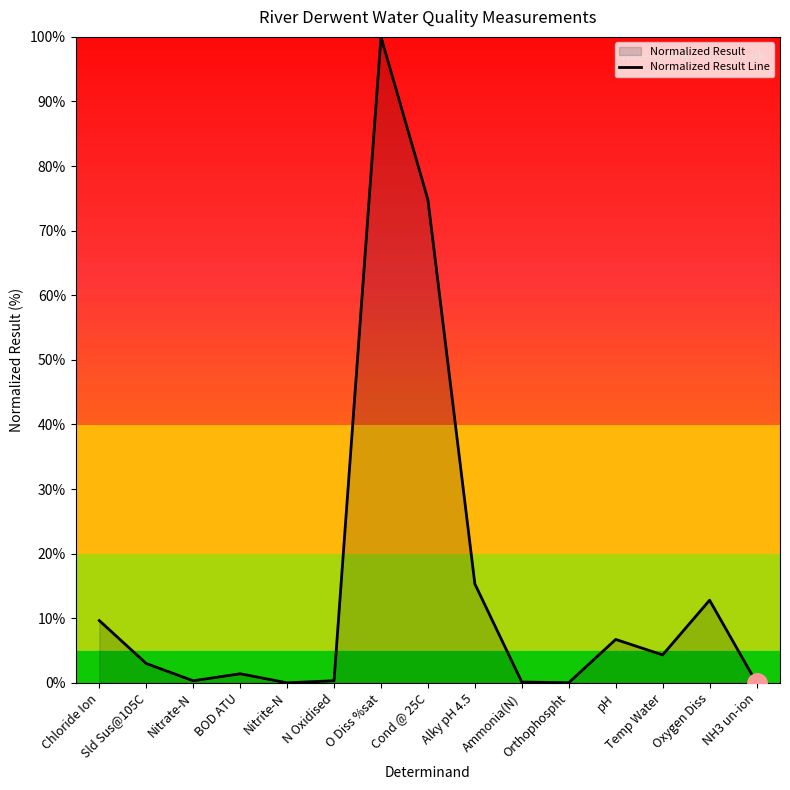

Does the chart have visible grid lines?

No